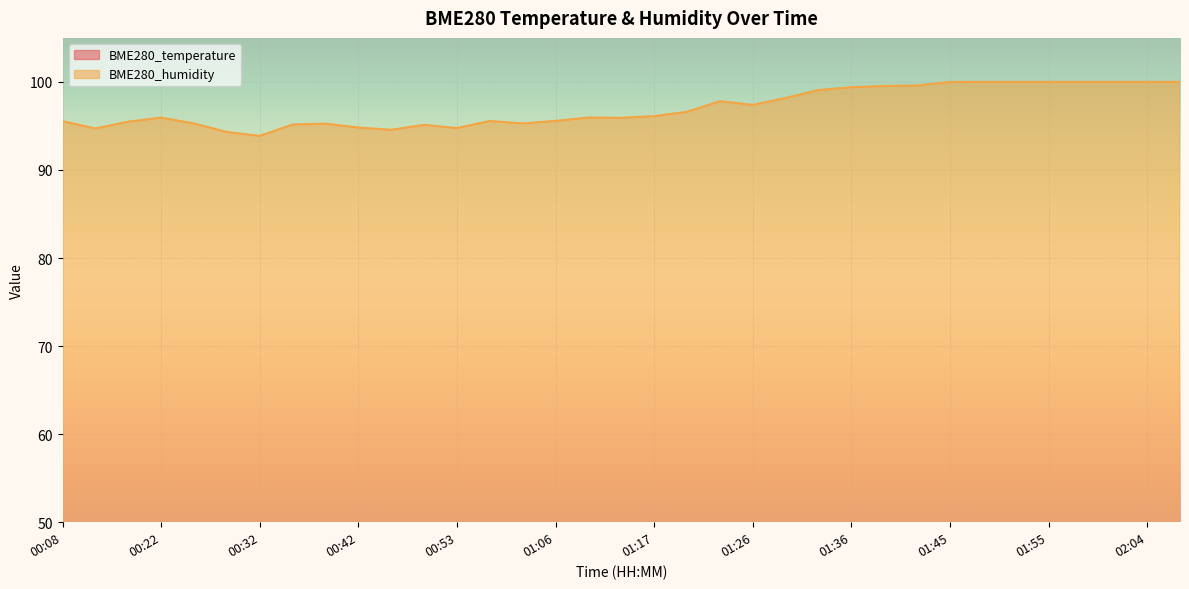

At which category does BME280_humidity reach its first local valley?

00:15